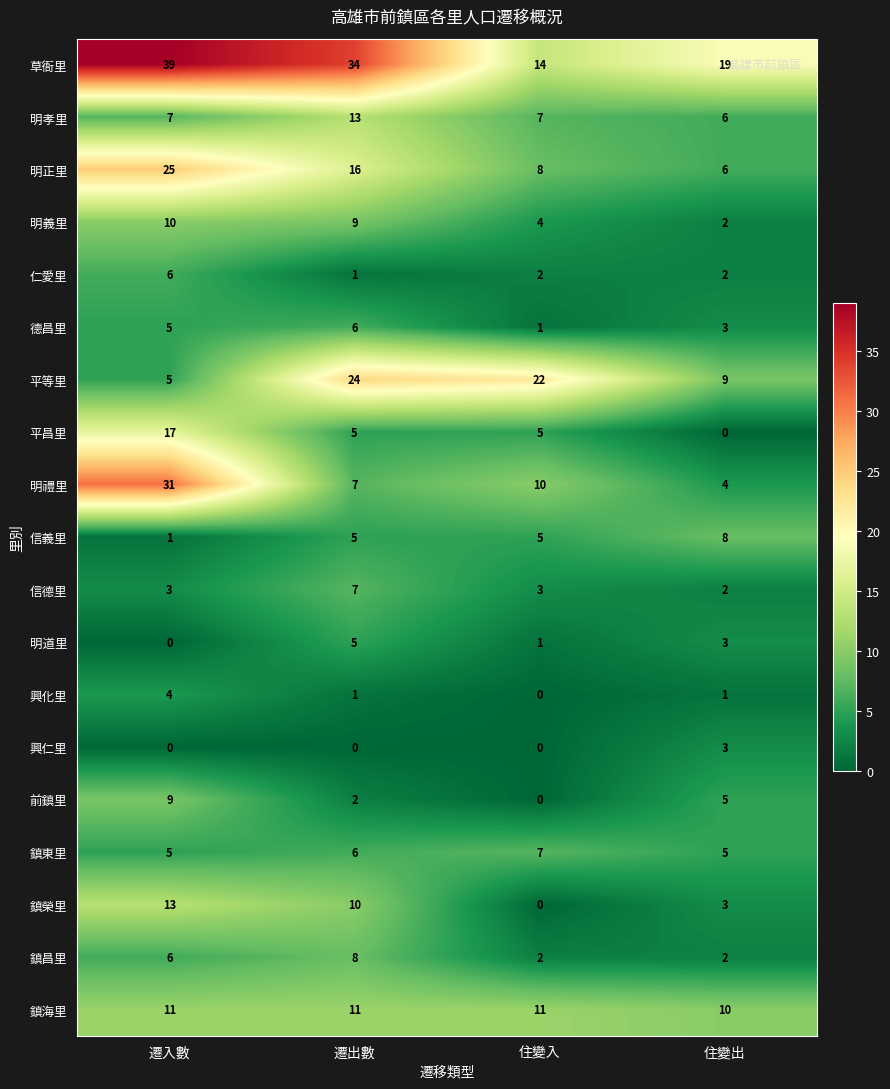

Where is 明禮里 nearest to the value 17?

住變入